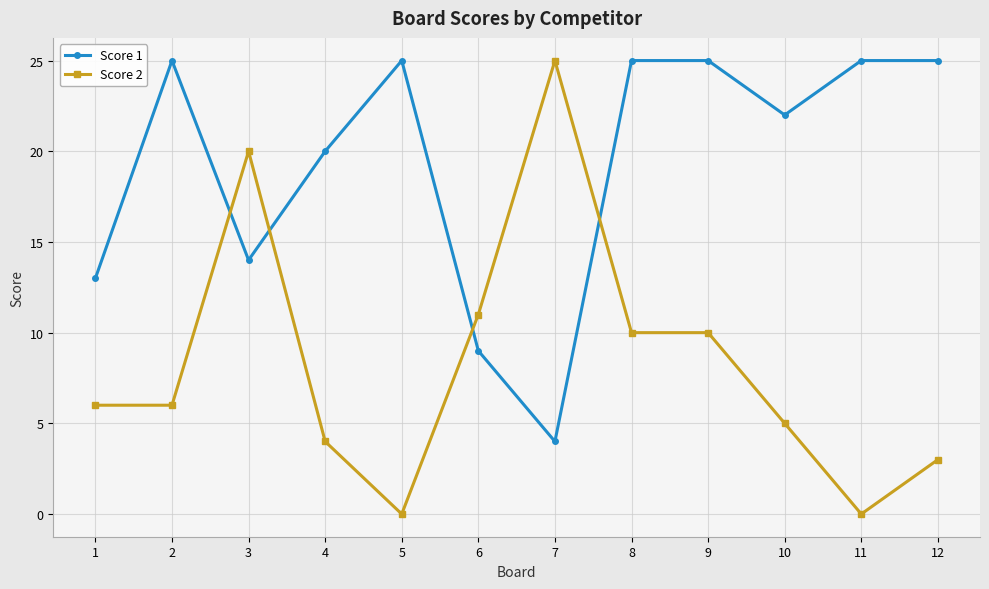

The value of Score 2 at 2 is 2. True or false?

False